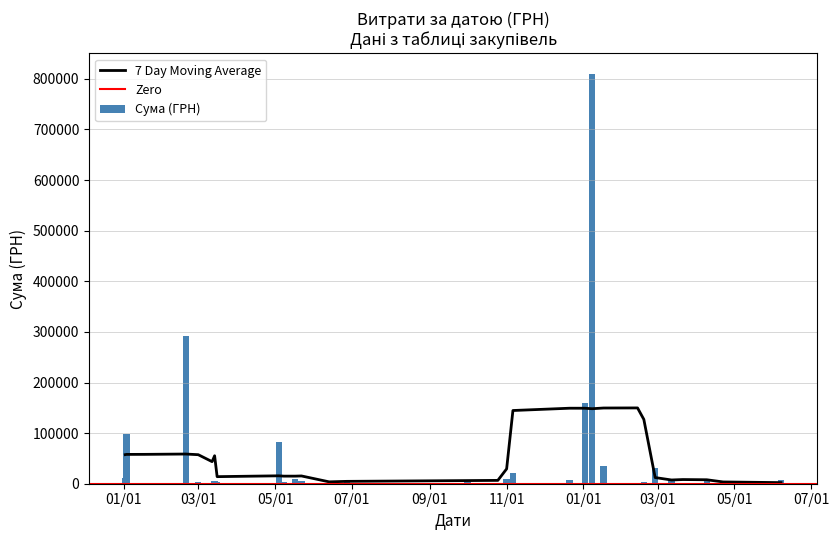

The value at 17.01.2018 is 1540.6. True or false?

True